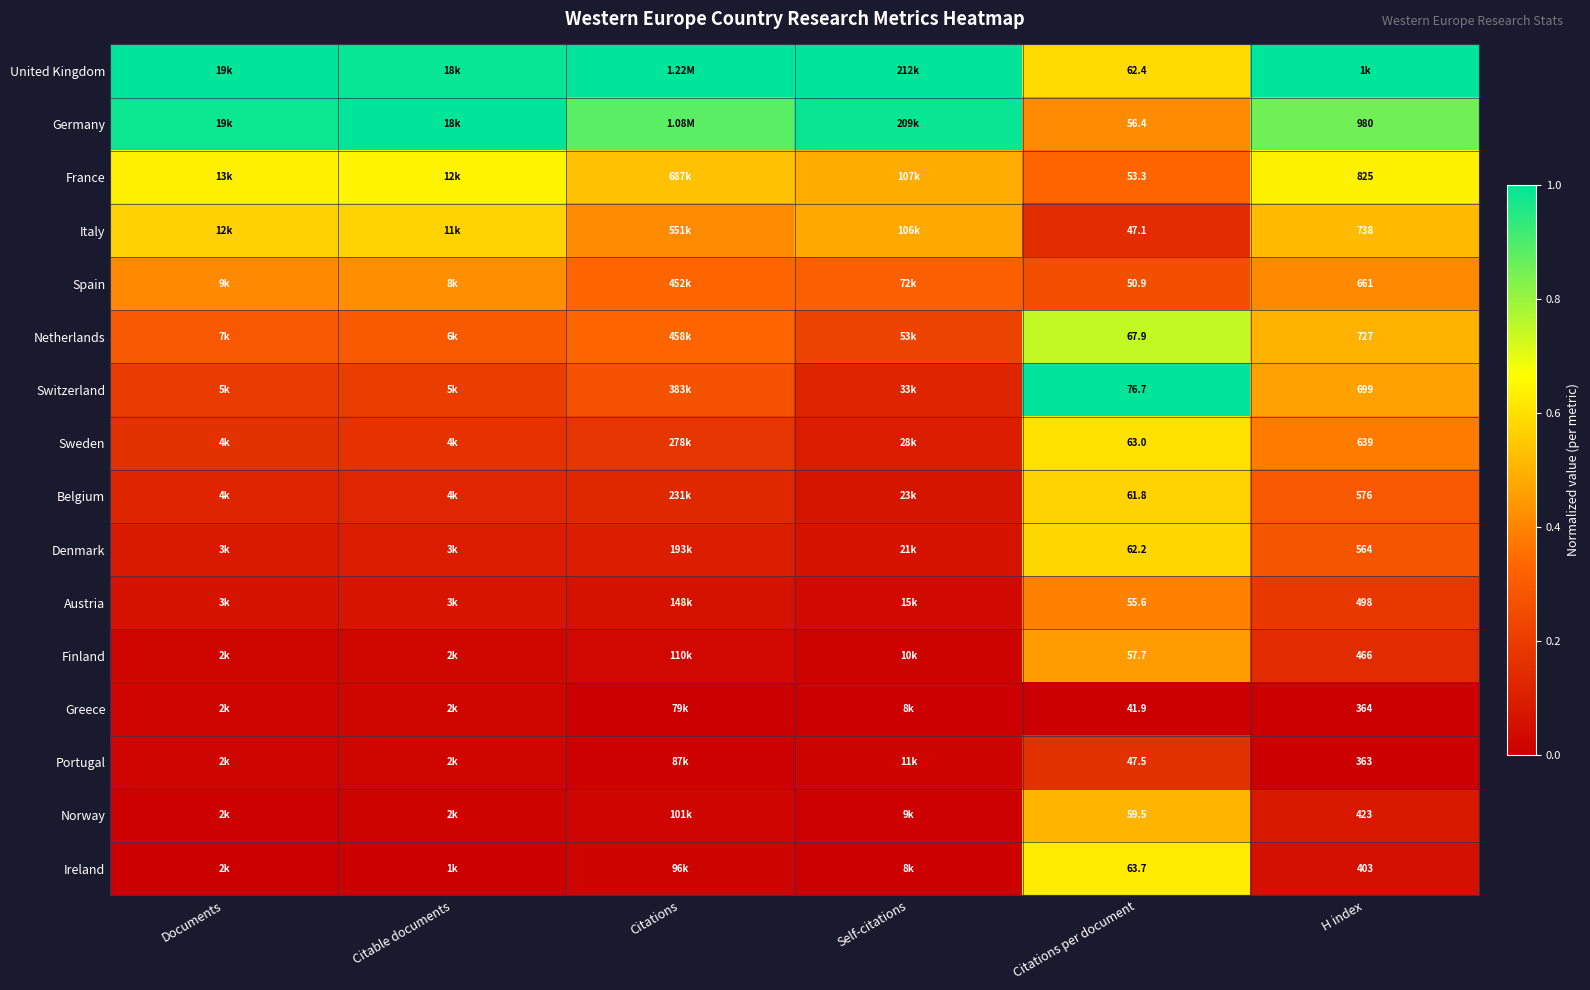

The value of Austria at Citations per document is 0.4. True or false?

True